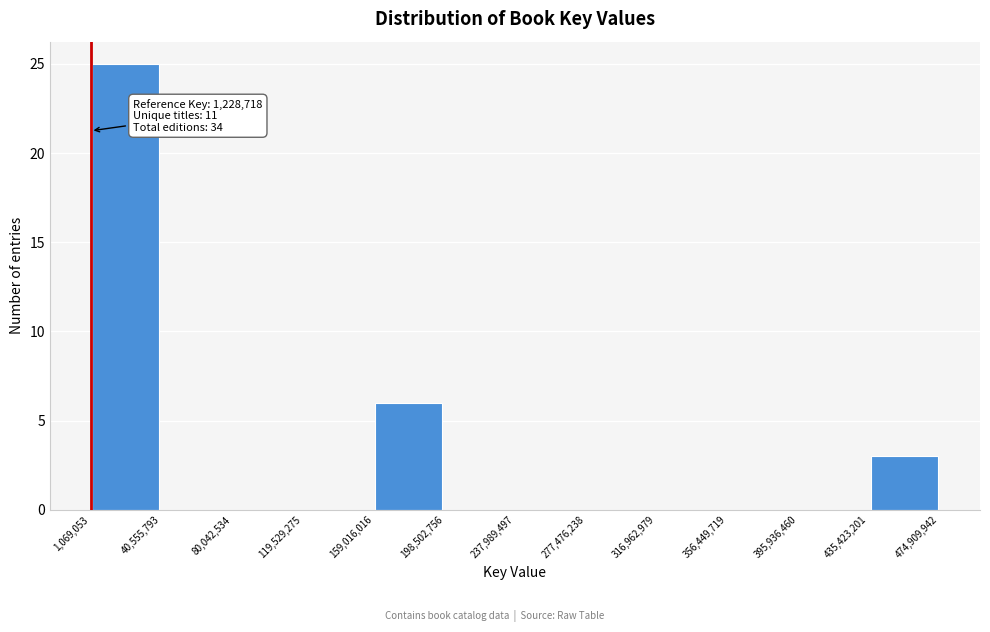

Which range on the x-axis has the tallest bar?

1,069,053 to 40,555,793